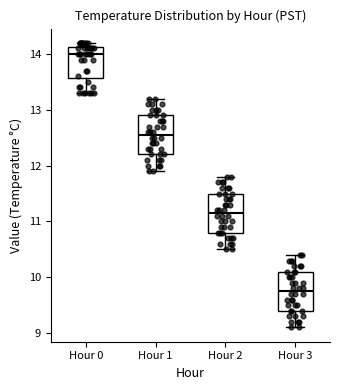

Reading left to right, transcribe this box plot: for each box, give where its median line is, the range the box spans, and where its two whiskers end, as read against the y-axis. The values are not printed on the chart, so give them approximately, as read against the axis.

Hour 0: median 14.0, box 13.6 to 14.1, whiskers 13.3 to 14.2
Hour 1: median 12.6, box 12.2 to 12.9, whiskers 11.9 to 13.2
Hour 2: median 11.2, box 10.8 to 11.5, whiskers 10.5 to 11.8
Hour 3: median 9.8, box 9.4 to 10.1, whiskers 9.1 to 10.4